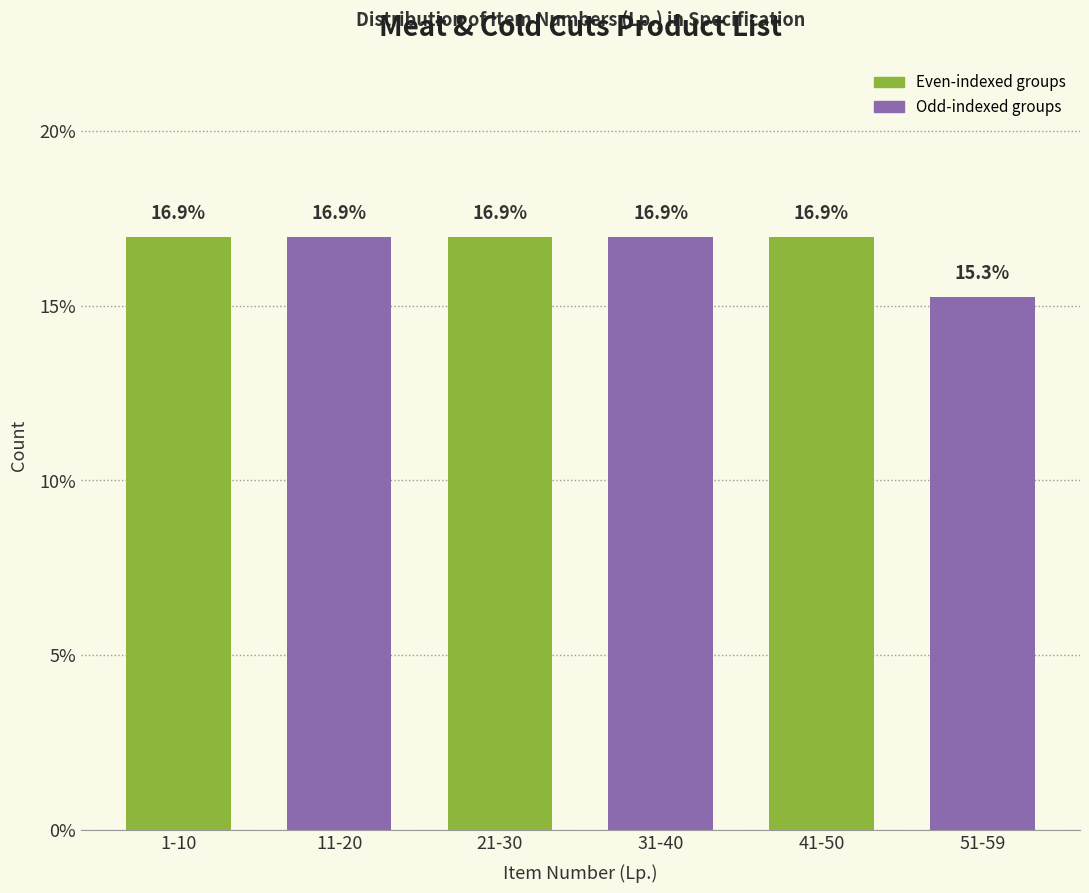

Reading right to left, list all the values displayed in this chart.

15.3	16.9	16.9	16.9	16.9	16.9